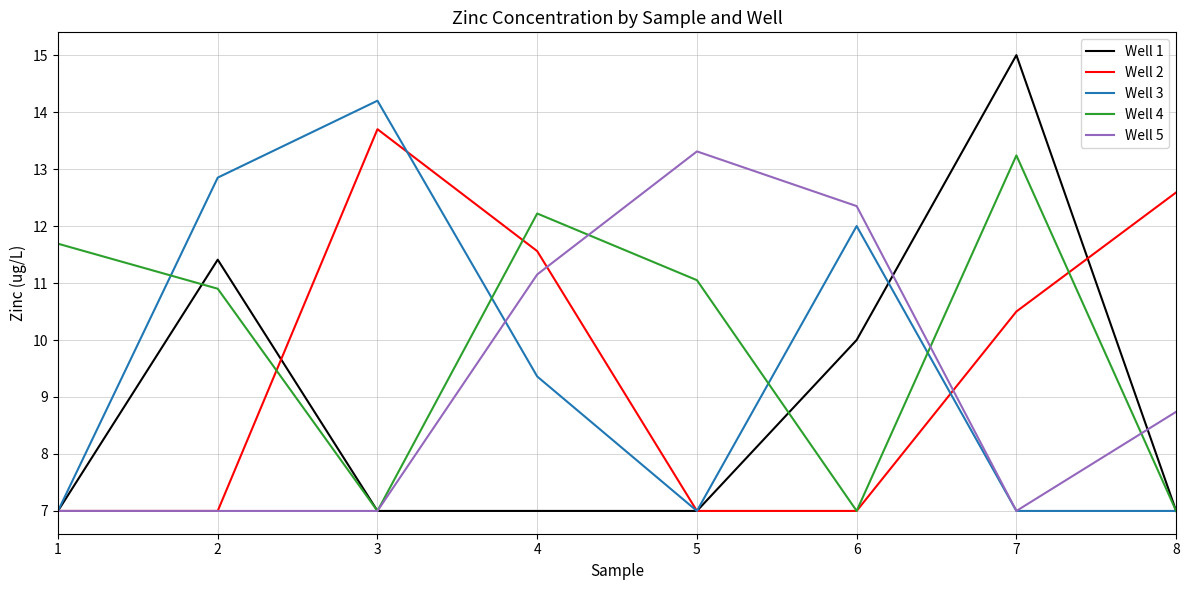

At which category does Well 2 reach its first local peak?

3